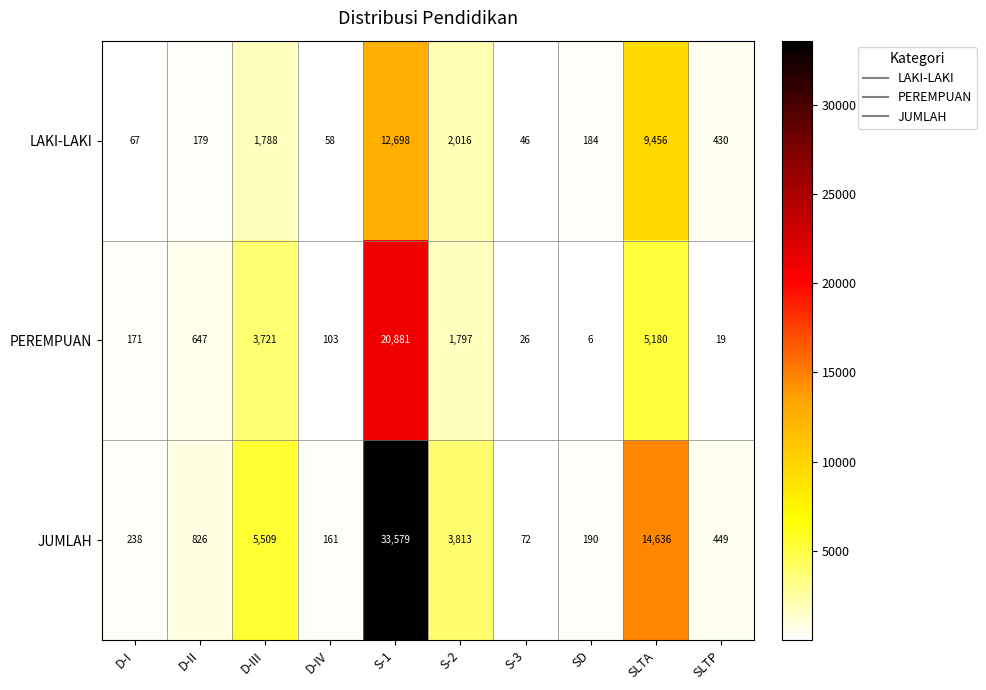

The LAKI-LAKI series shows 9456 at SLTA. True or false?

True